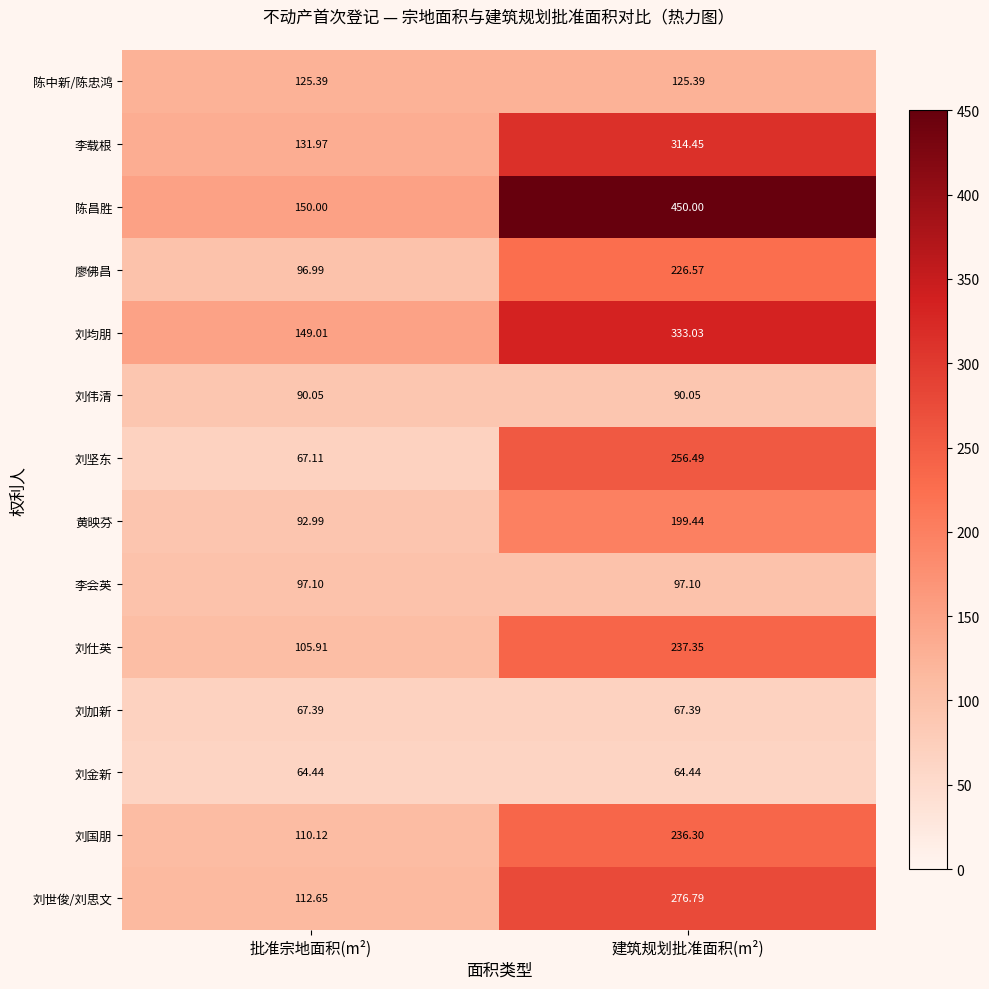

Which series has the widest spread of values?

陈昌胜